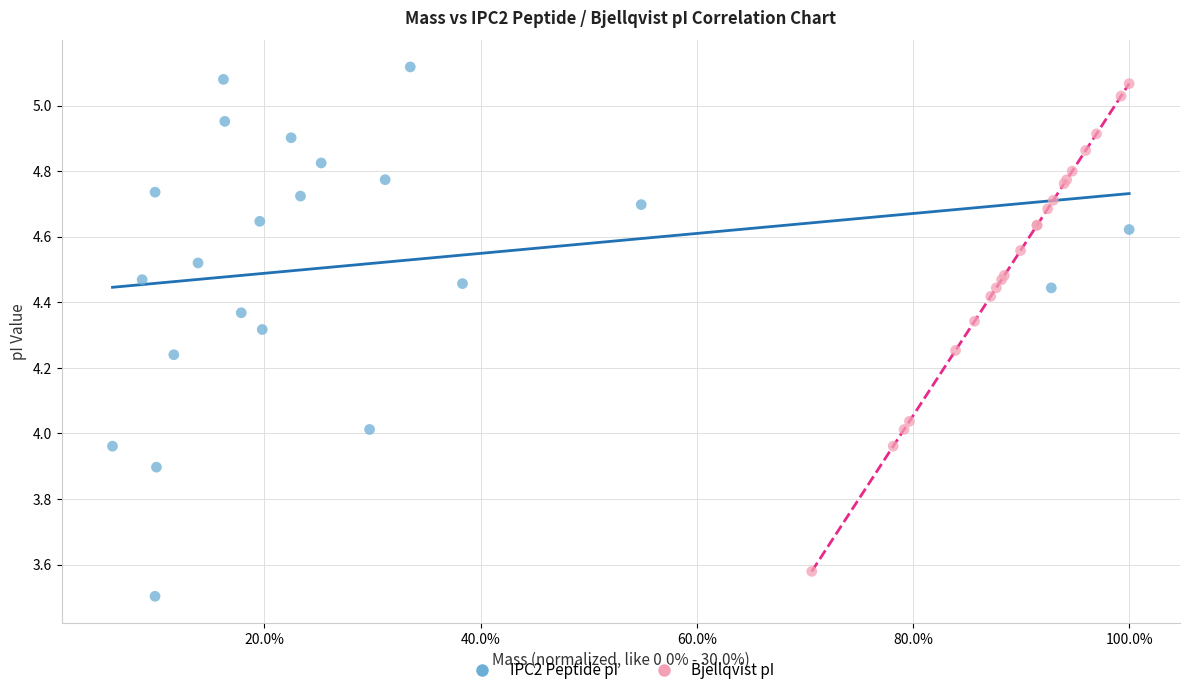

What are all the series names shown in the legend?

IPC2 Peptide pI, Bjellqvist pI